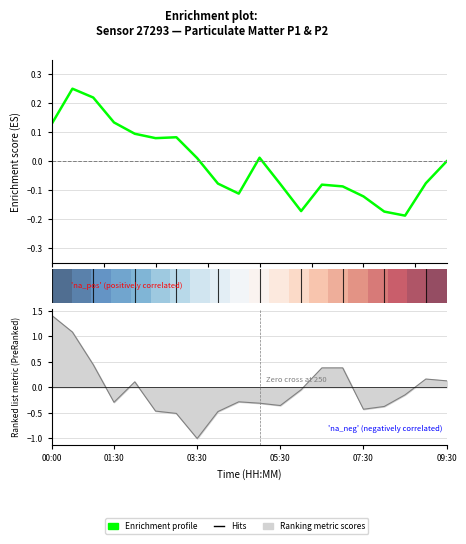

How many series are shown in this chart?

3